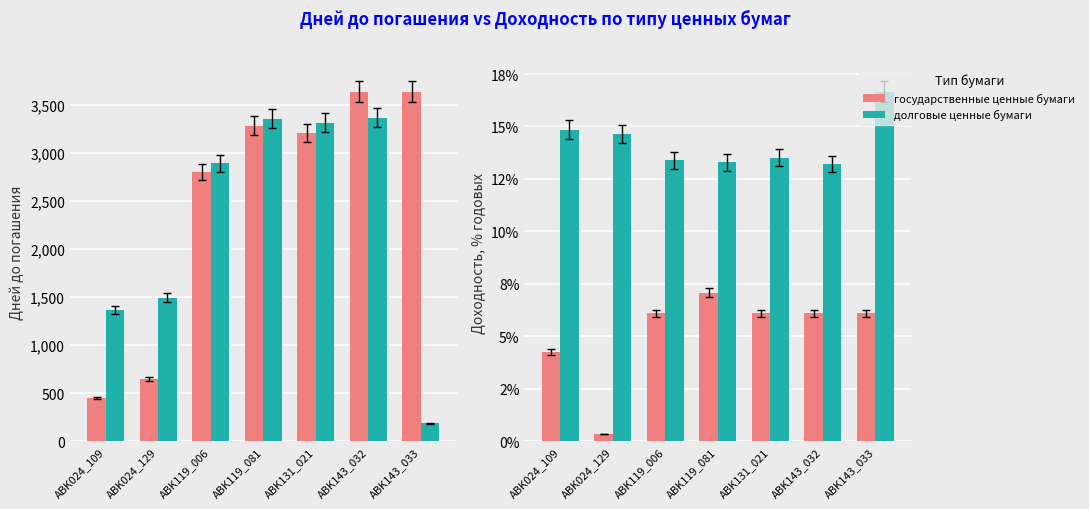

What is the smallest value displayed?

0.3